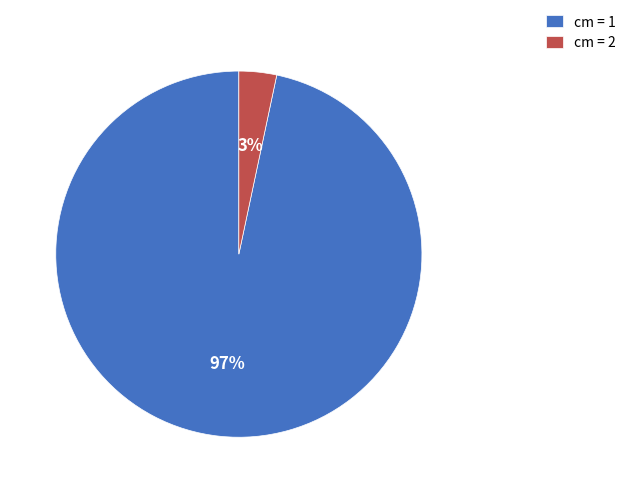

Count the number of slices in the pie.

2